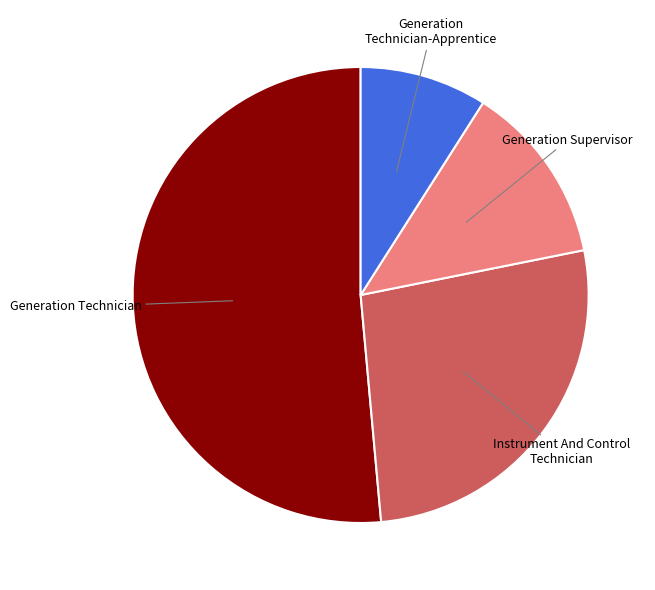

The Generation Supervisor slice represents 1% of the pie. True or false?

False